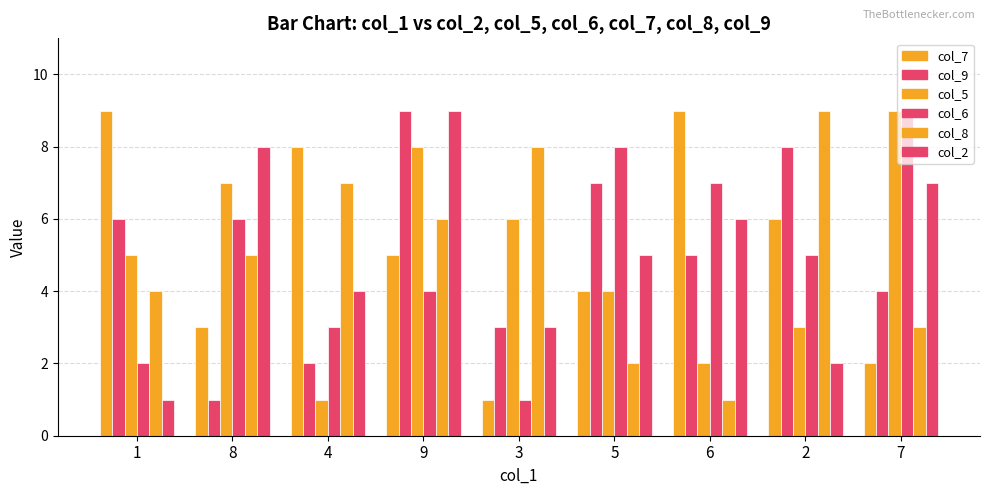

How many categories are shown in the chart?

9